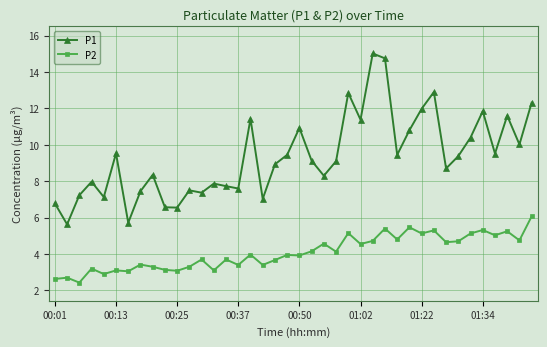

How many series are shown in this chart?

2